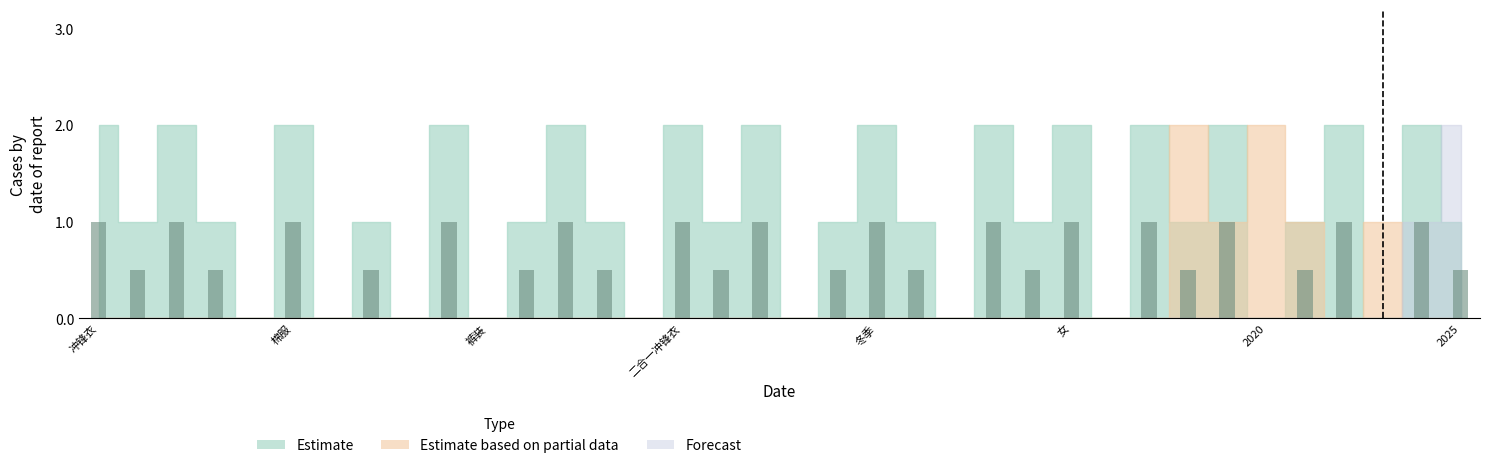

What is the sum of all values?

20.0